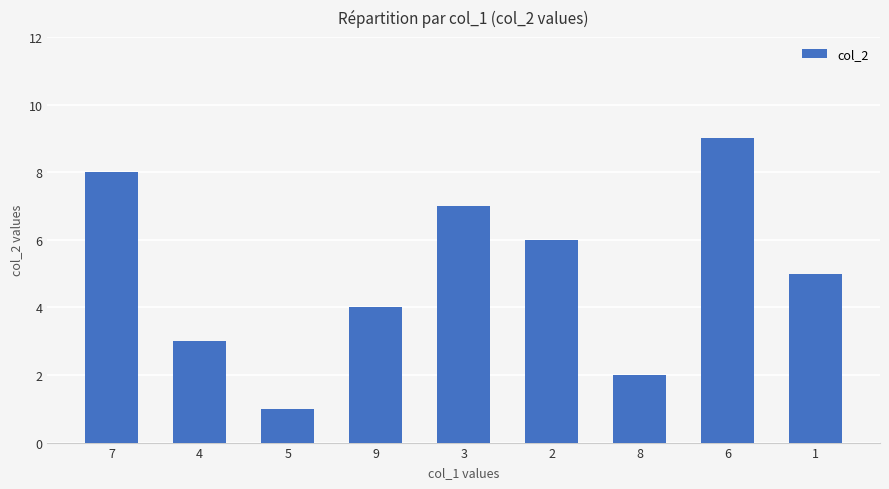

What is the difference between the maximum and minimum values?

8